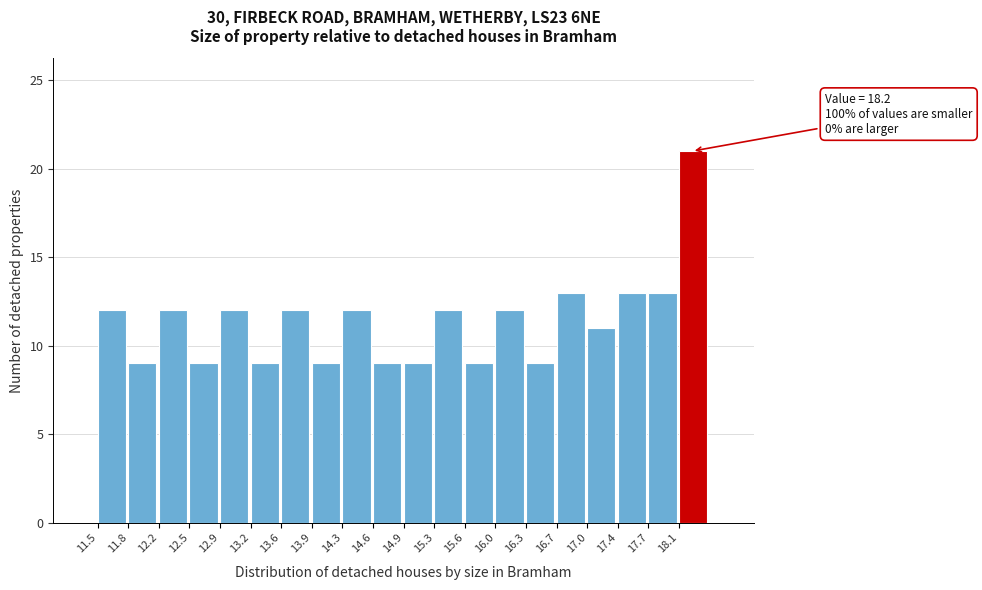

Which range on the x-axis has the tallest bar?

18.055 to 18.400